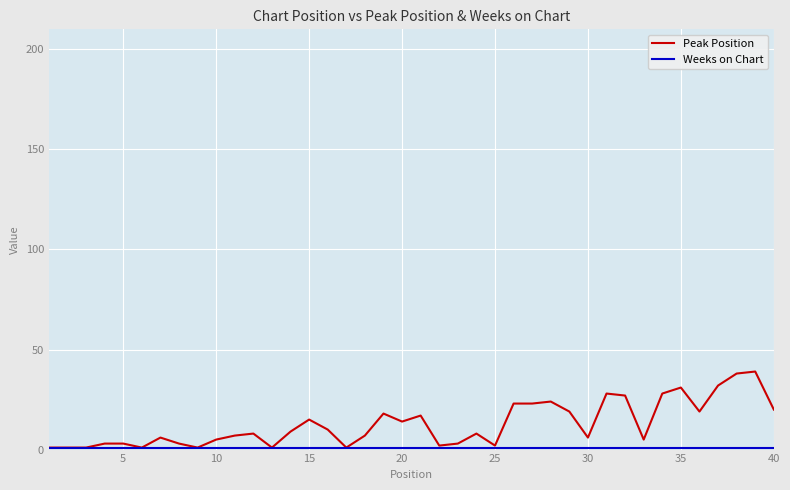

Which series has the widest spread of values?

Peak Position